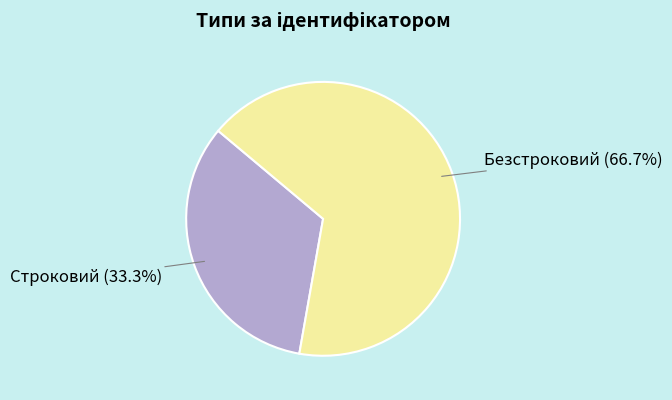

Is there a majority slice in this chart?

Yes